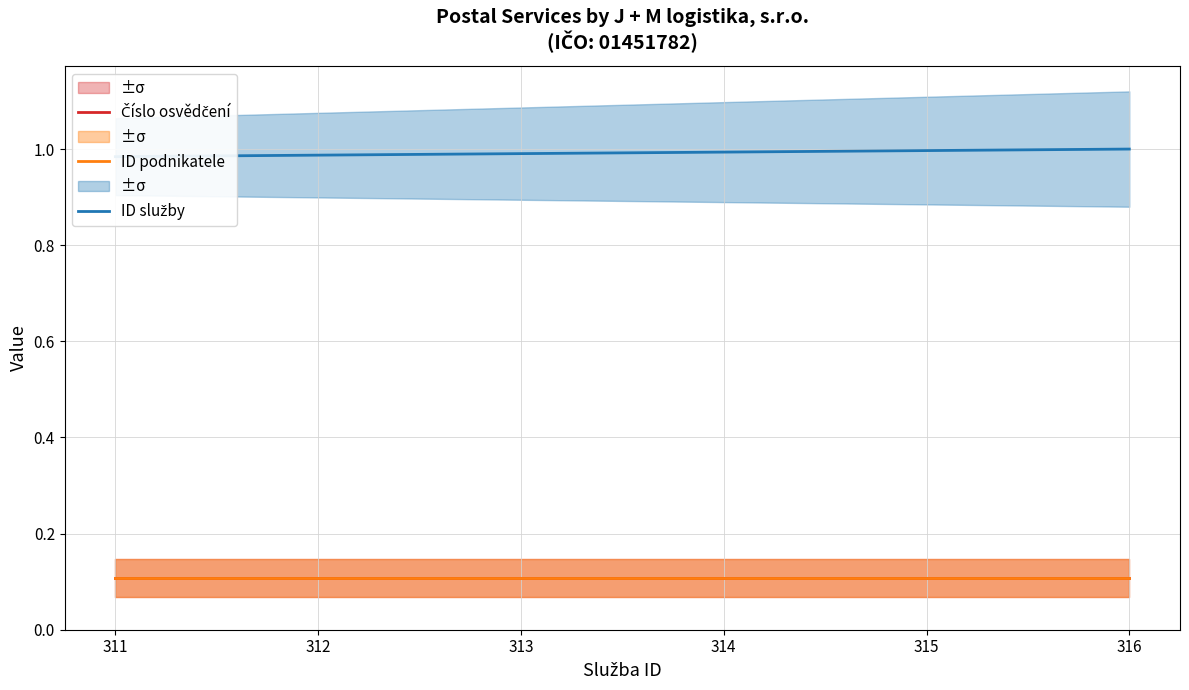

True or false: ID podnikatele and ID služby cross at least once.

False